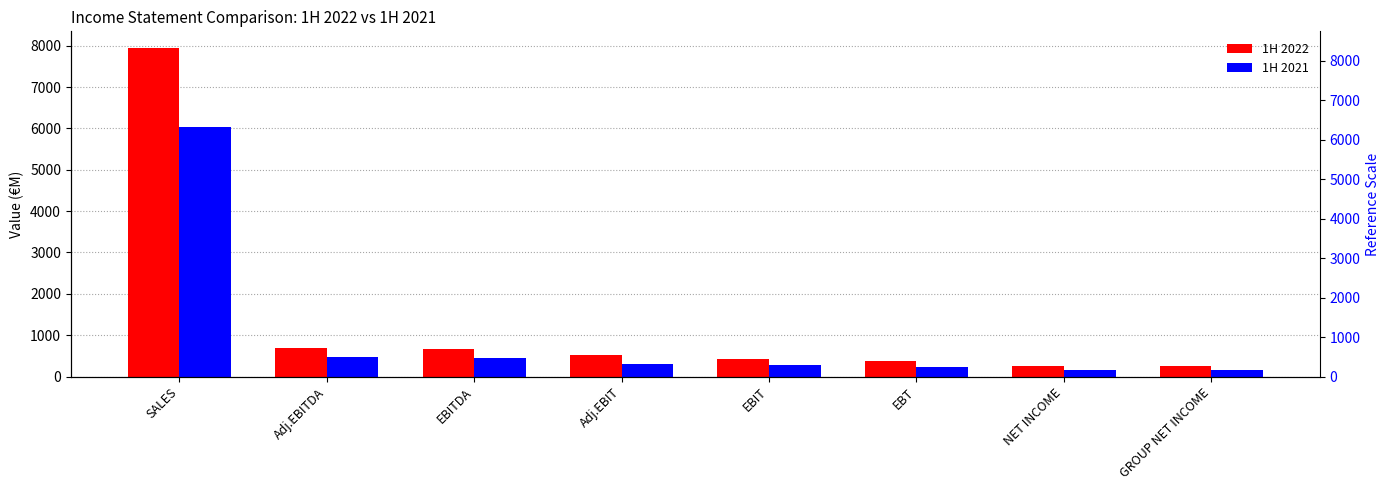

What is the smallest value displayed?

162